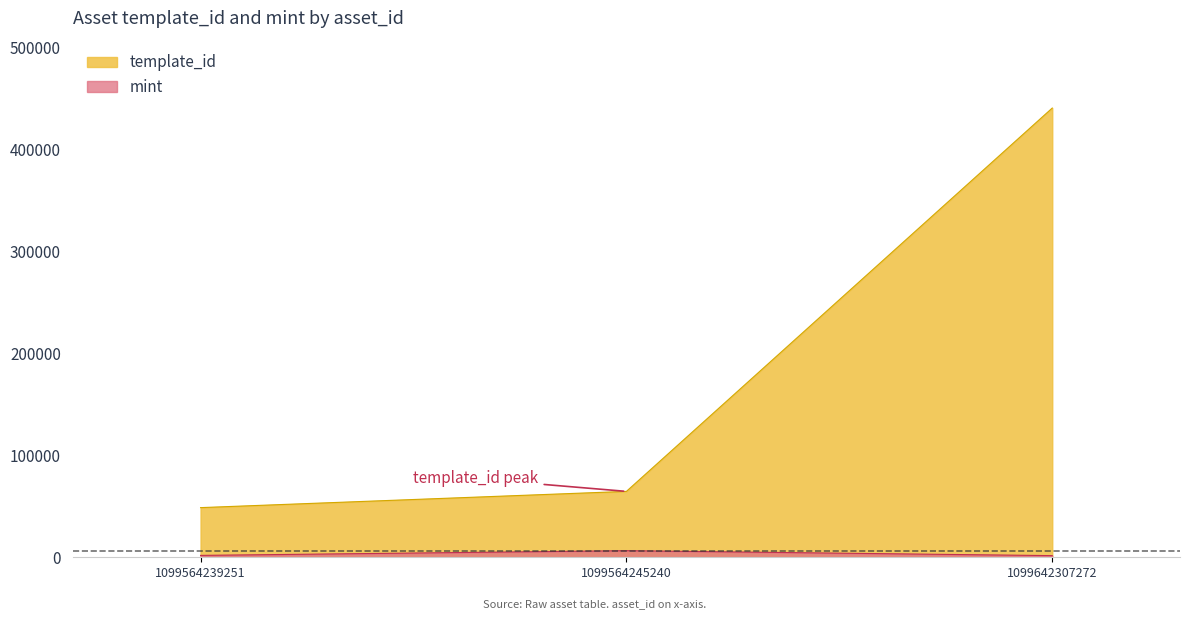

True or false: mint has a value of 2546 at 1099564245240.

False